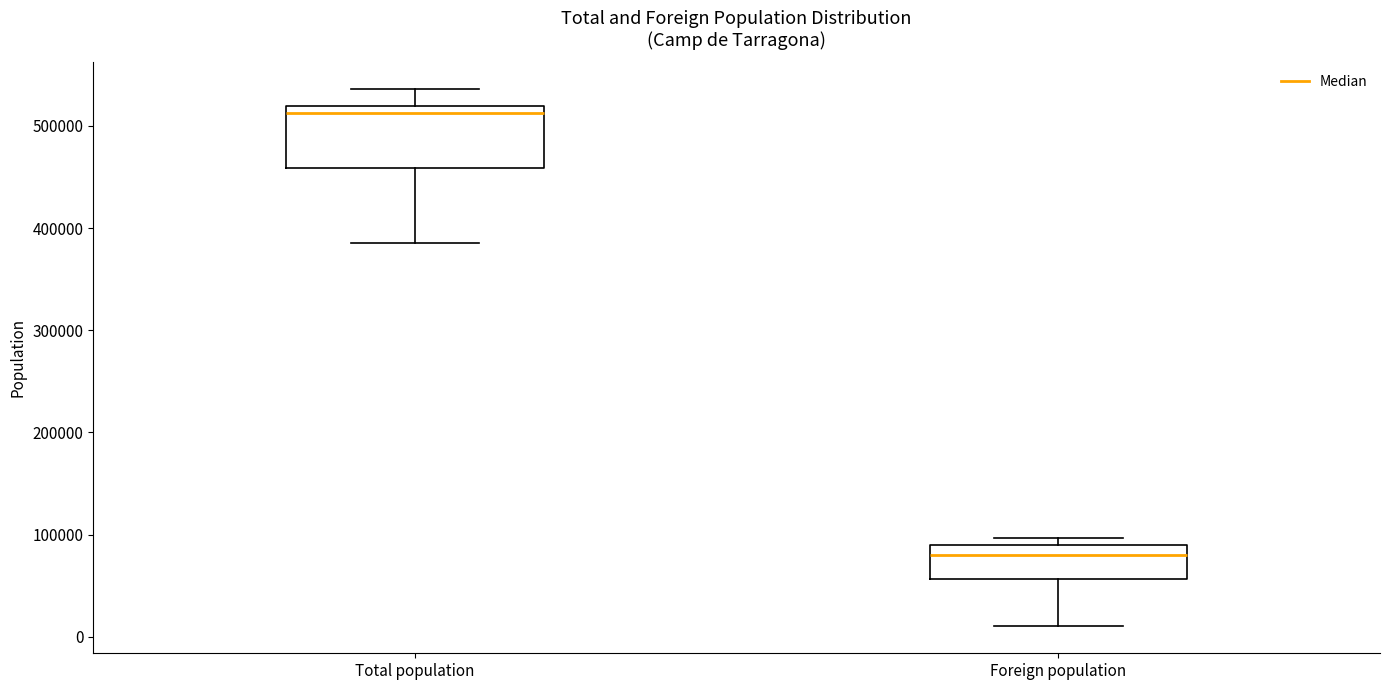

Reading left to right, transcribe this box plot: for each box, give where its median line is, the range the box spans, and where its two whiskers end, as read against the y-axis. The values are not printed on the chart, so give them approximately, as read against the axis.

Total population: median 510000, box 460000 to 520000, whiskers 390000 to 540000
Foreign population: median 80000, box 60000 to 90000, whiskers 10000 to 100000